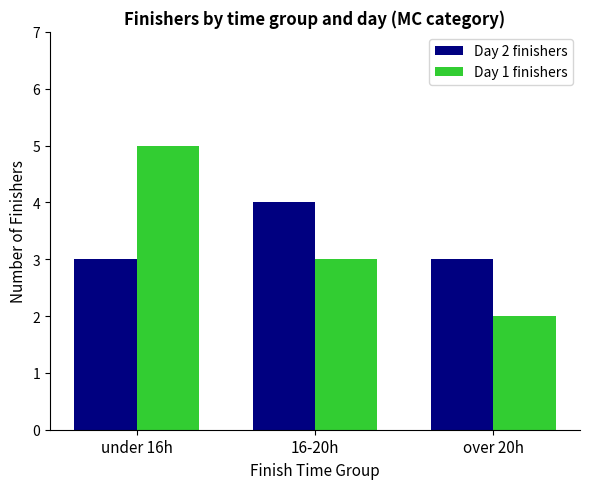

Which series has the widest spread of values?

Day 1 finishers